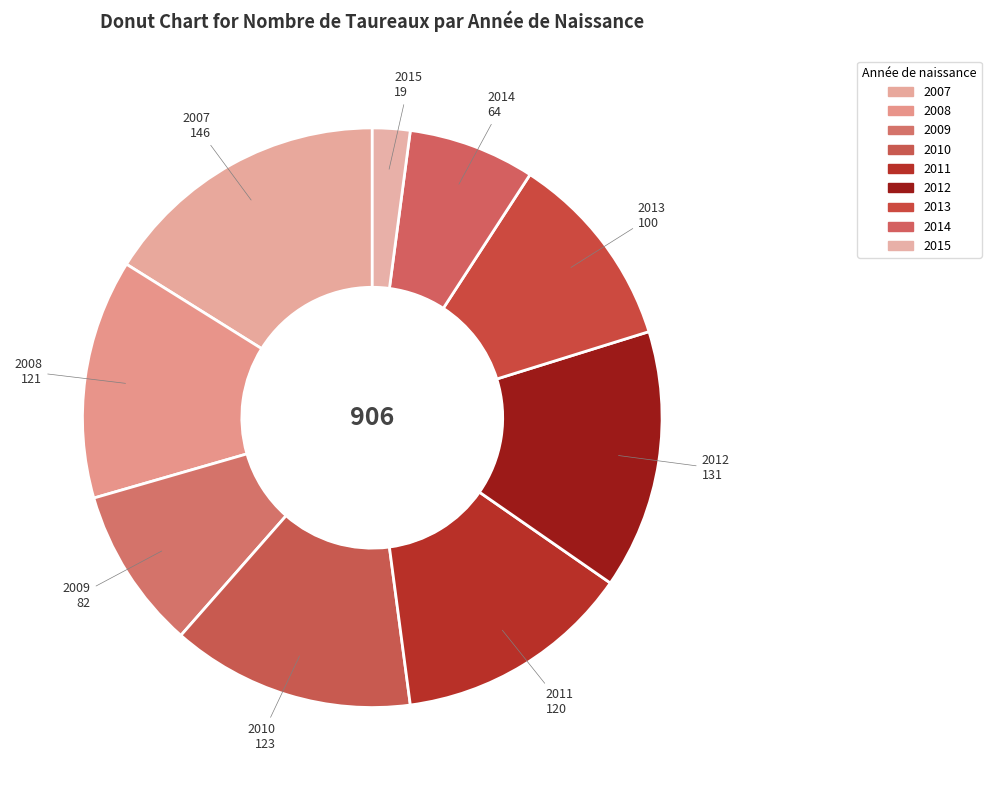

Does 2013 represent more than half of the total?

No